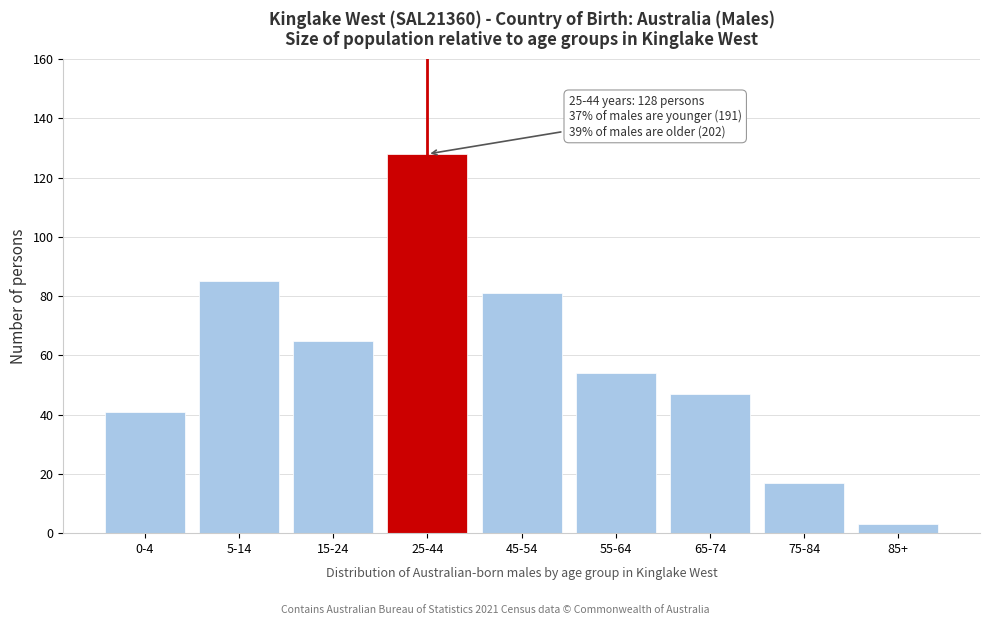

Reading left to right, extract all data points from this chart.

41	85	65	128	81	54	47	17	3